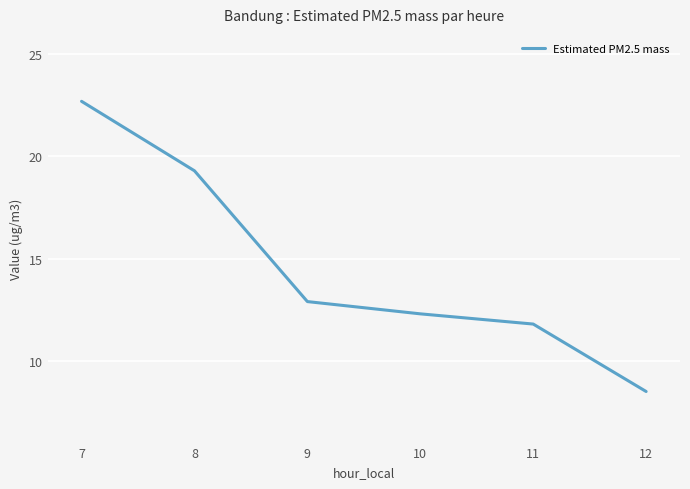

Does the chart have visible grid lines?

Yes